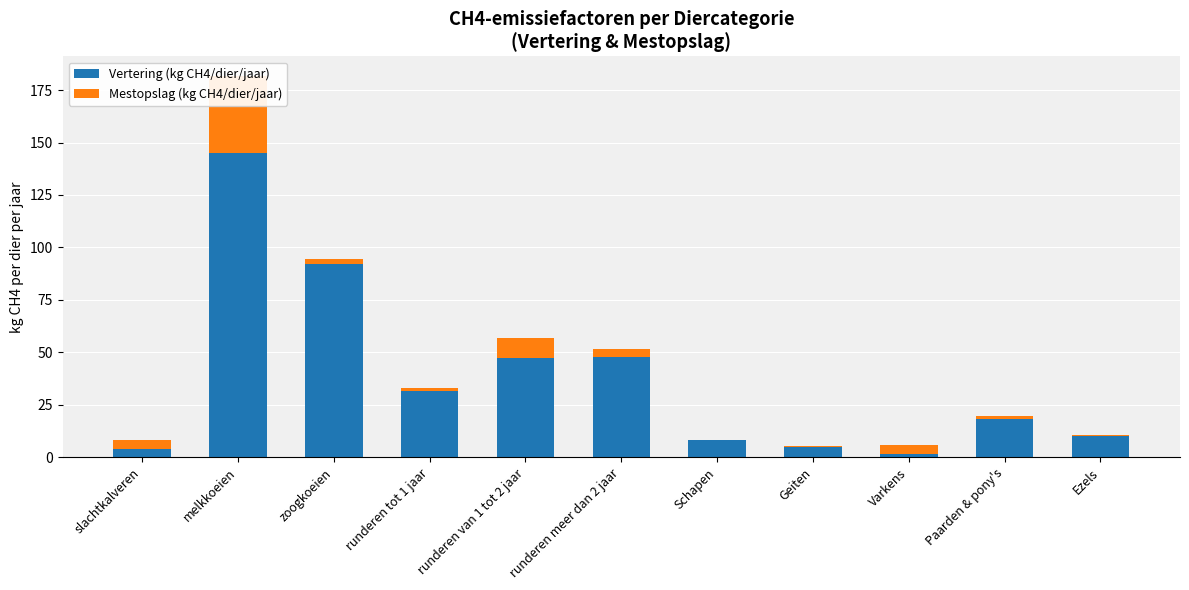

What is the sum of all Mestopslag (kg CH4/dier/jaar) values?

65.3